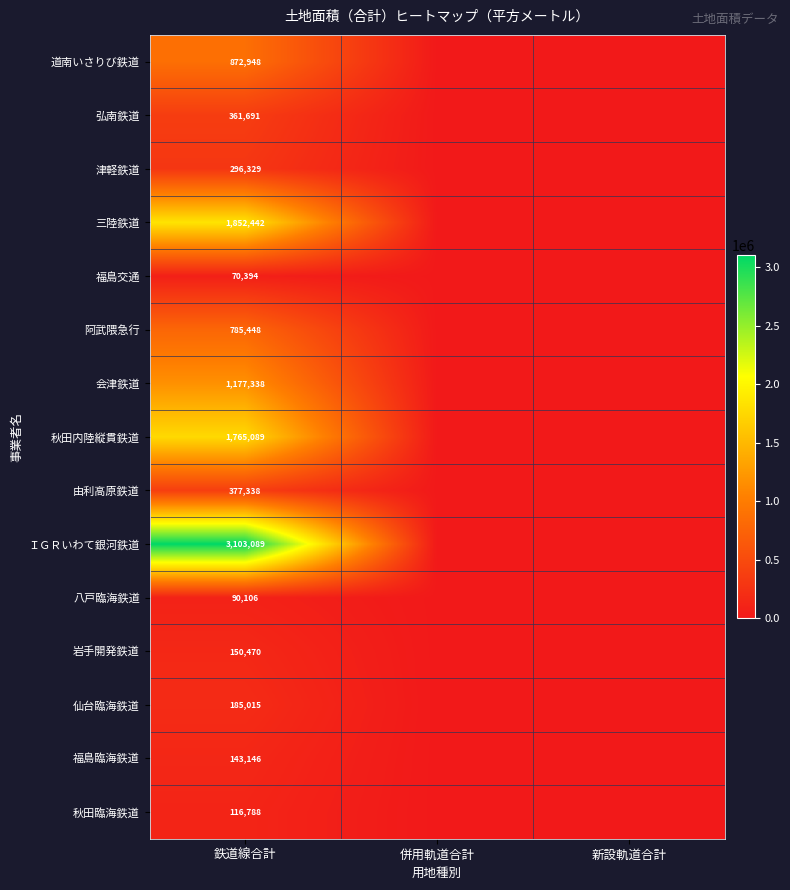

Which series has the largest total across all categories?

ＩＧＲいわて銀河鉄道